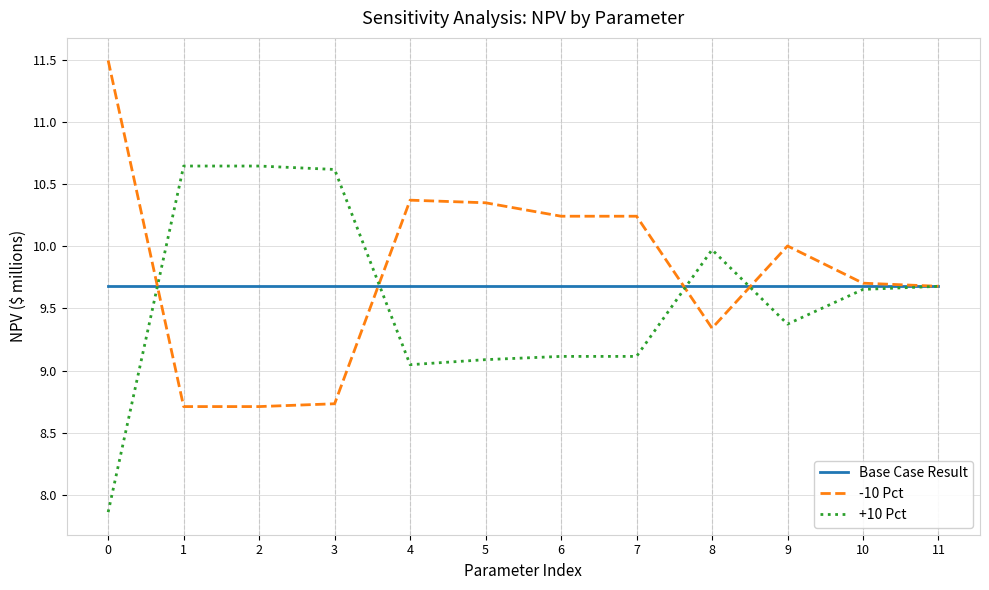

The value of -10 Pct at 5 is 14.7. True or false?

False